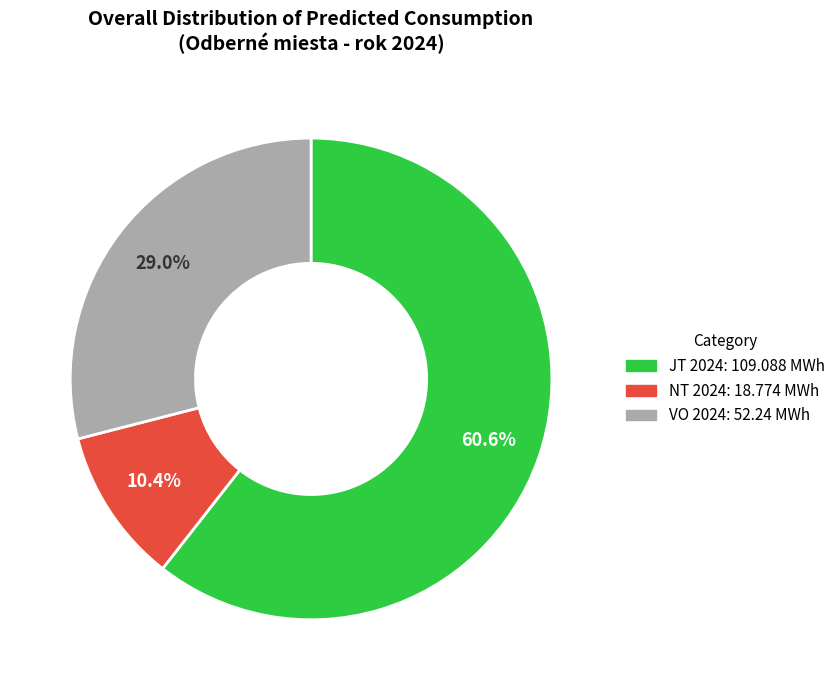

Is there a majority slice in this chart?

Yes